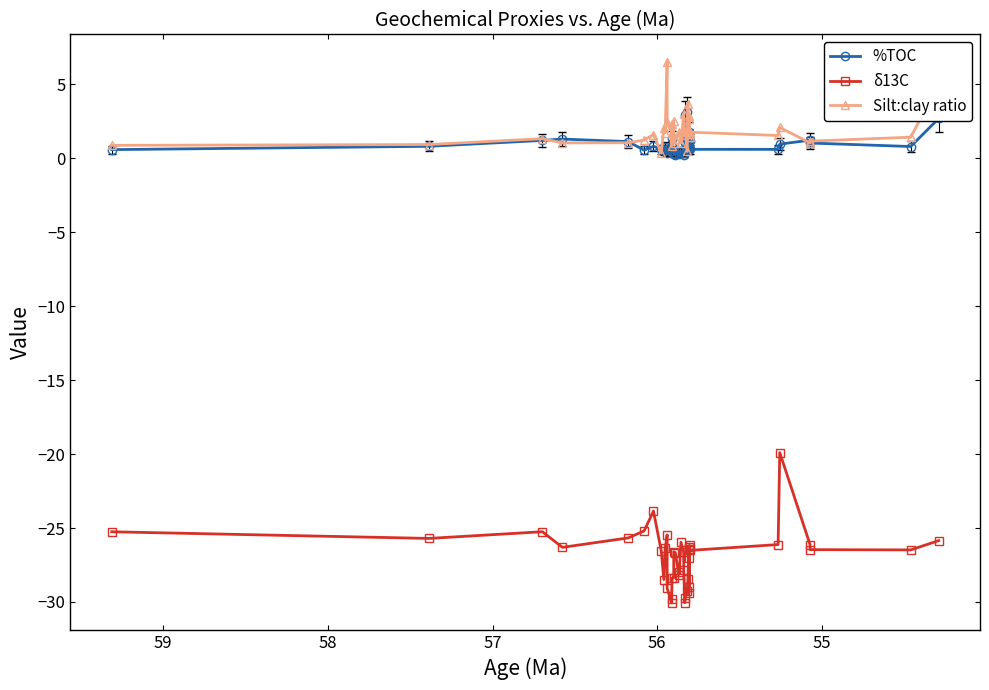

What are all the series names shown in the legend?

%TOC, δ13C, Silt:clay ratio